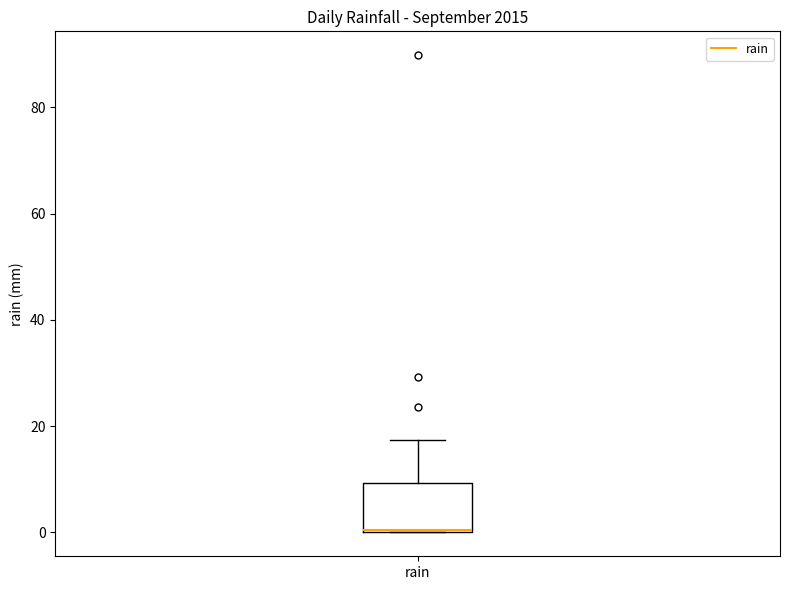

Read this box plot against the y-axis: the position of the median line, the range covered by the box, and the ends of both whiskers. The values are not printed on the chart, so give them approximately, as read against the axis.

median 0, box 0 to 10, whiskers 0 to 18